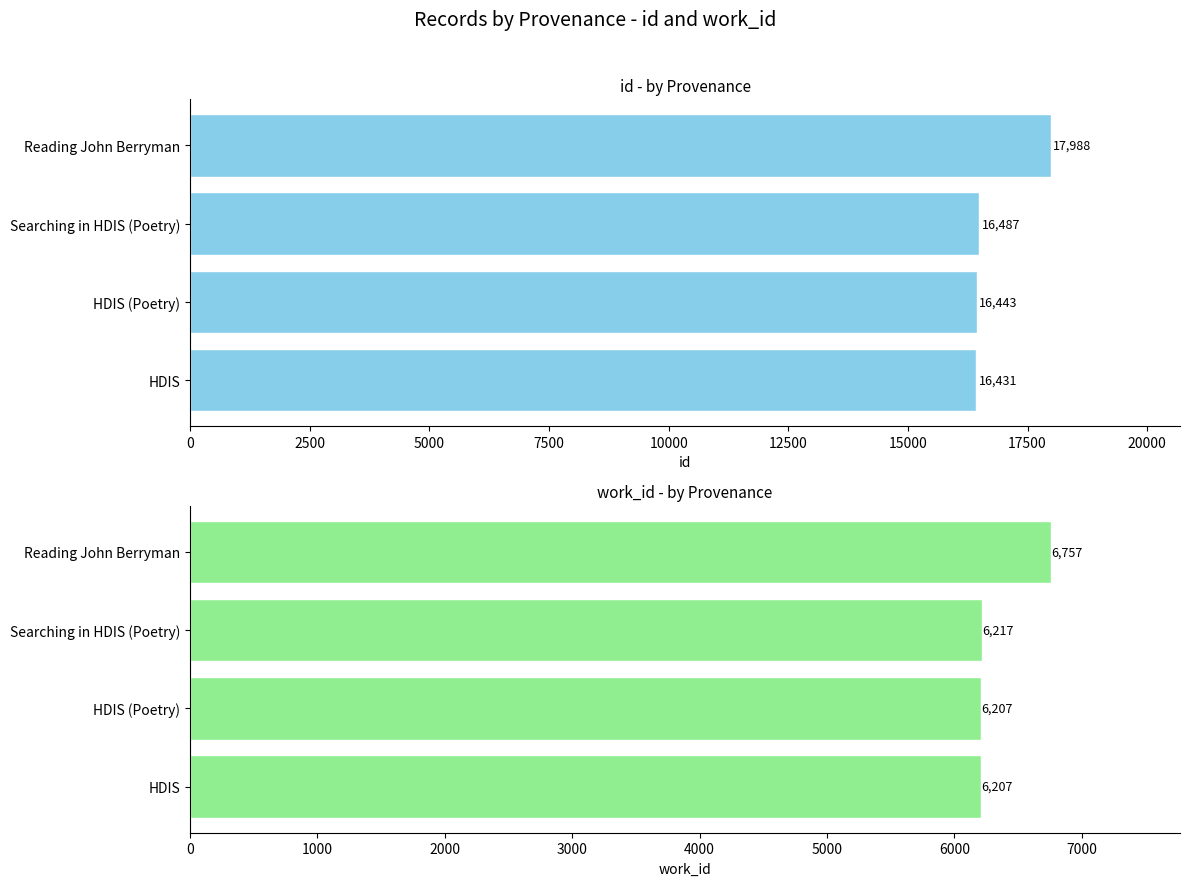

What are all the series names shown in the legend?

id, work_id